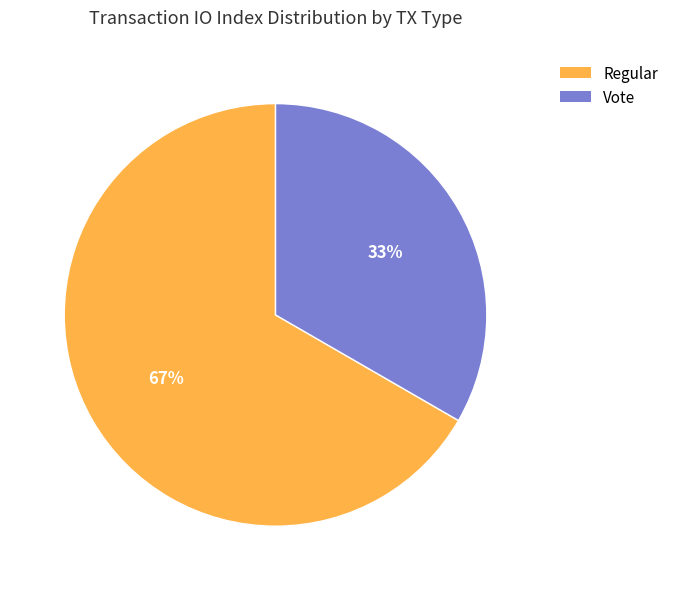

Which category has the biggest portion of the pie?

Regular